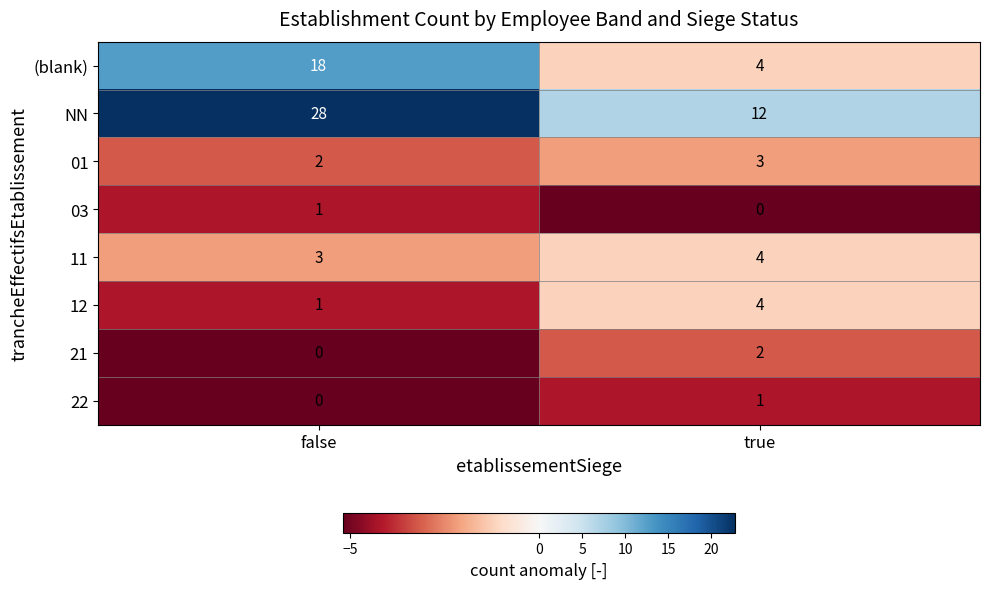

What is the difference between the highest and lowest values at true?

12